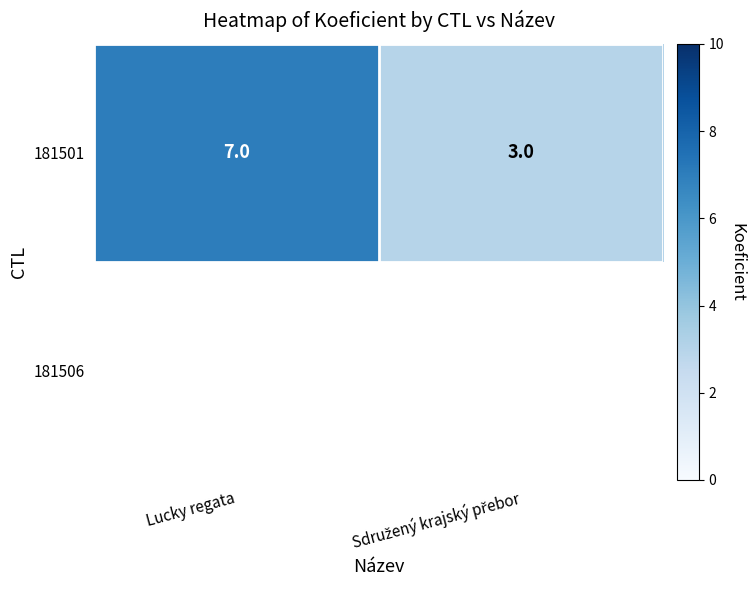

What is the difference between the values at Lucky regata and Sdružený krajský přebor?

4